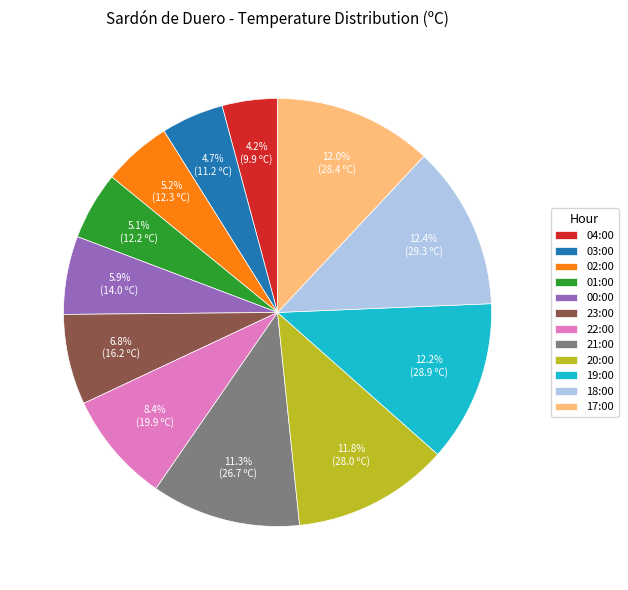

Is 19:00 the majority of the pie?

No